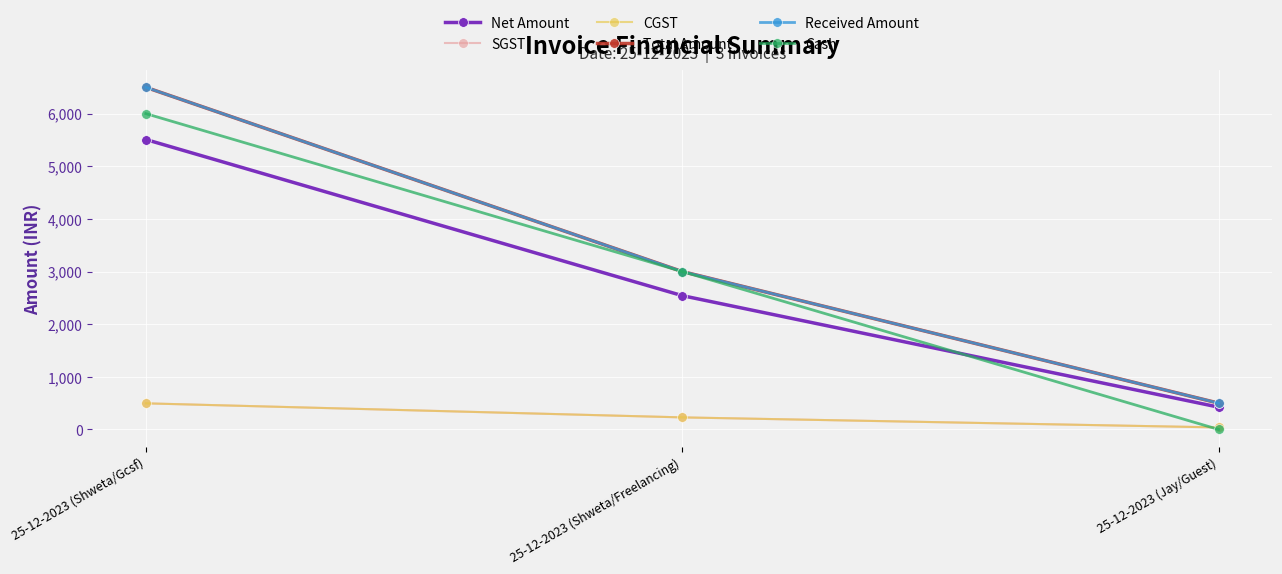

What position from the left is 25-12-2023 (Shweta/Freelancing)?

2